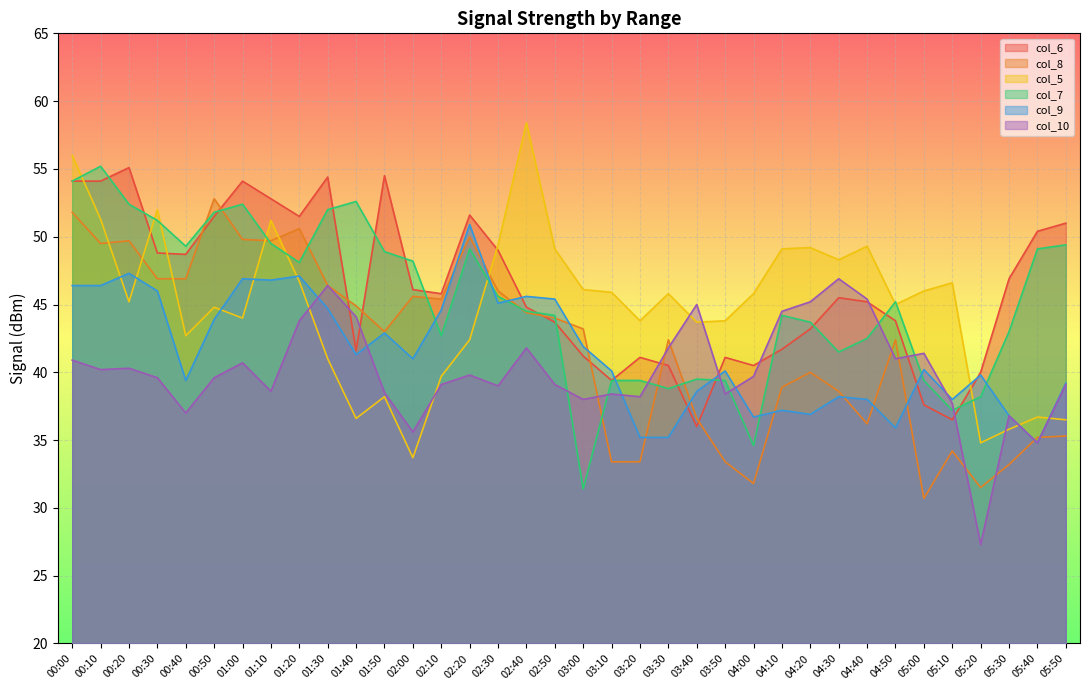

At which category does col_7 reach its first local valley?

00:40